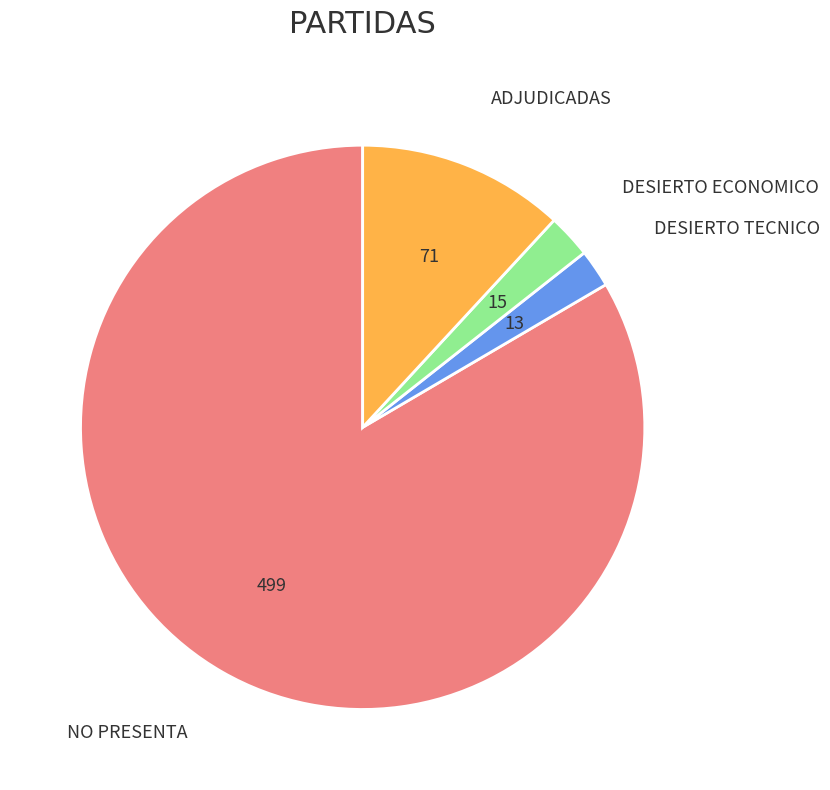

Is the sum of NO PRESENTA and ADJUDICADAS greater than half?

Yes